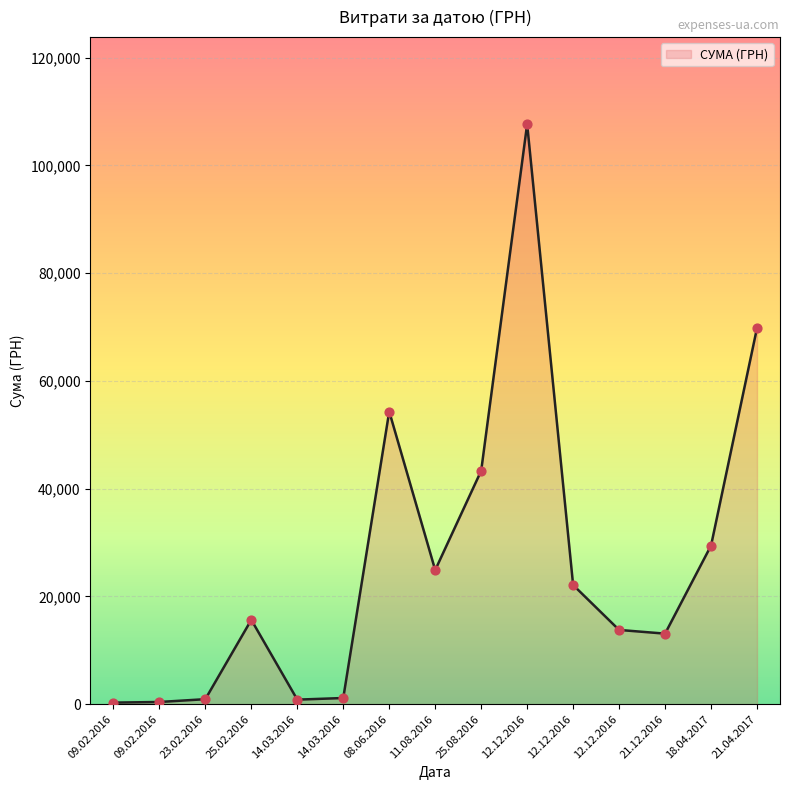

What is the change in value from 09.02.2016 to 09.02.2016?

+117.0